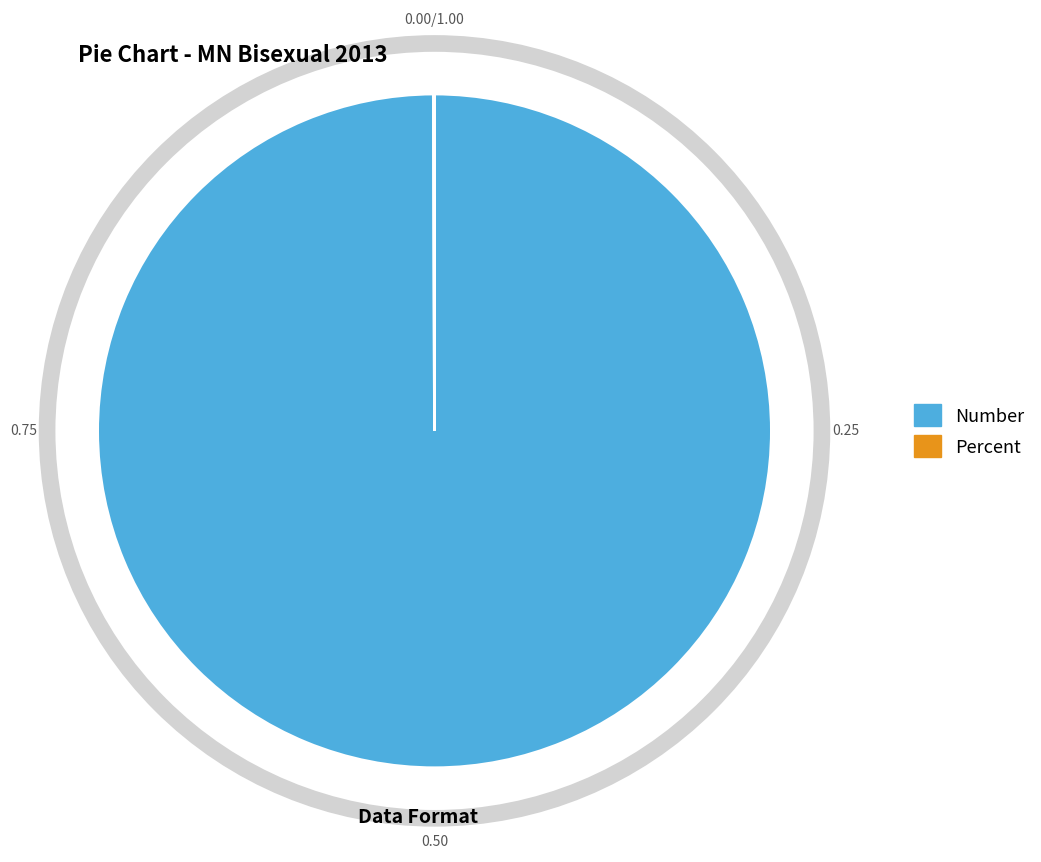

Which category accounts for the majority?

Number